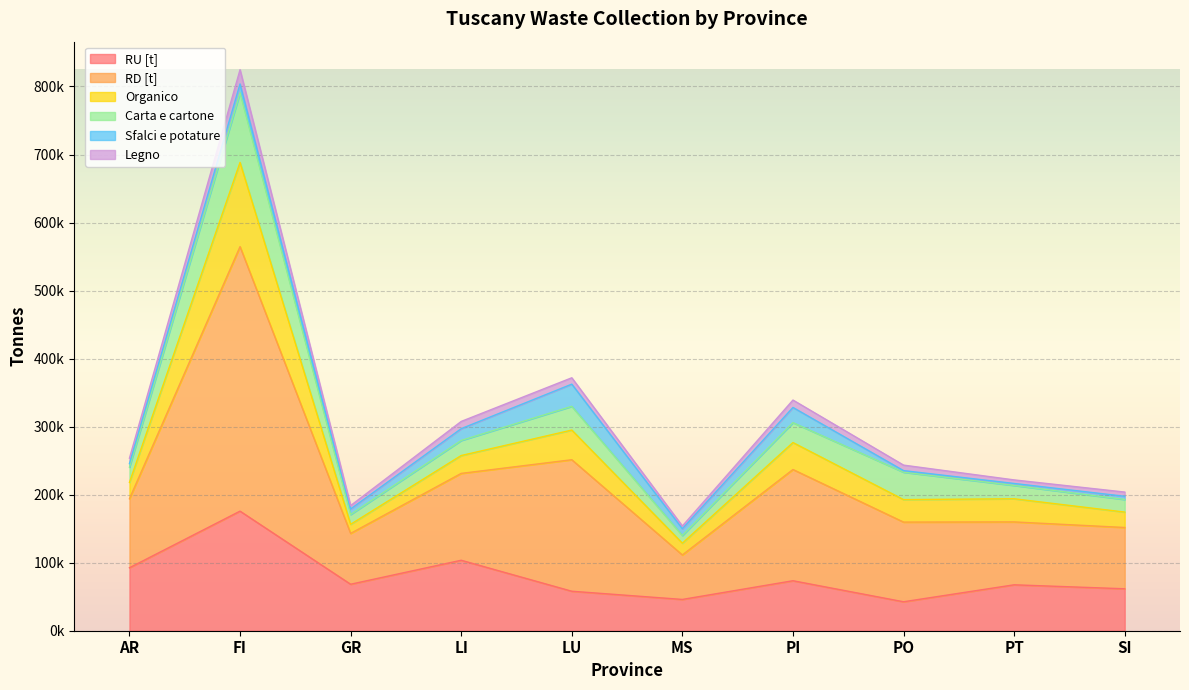

Which series changed the most between FI and GR?

RD [t]